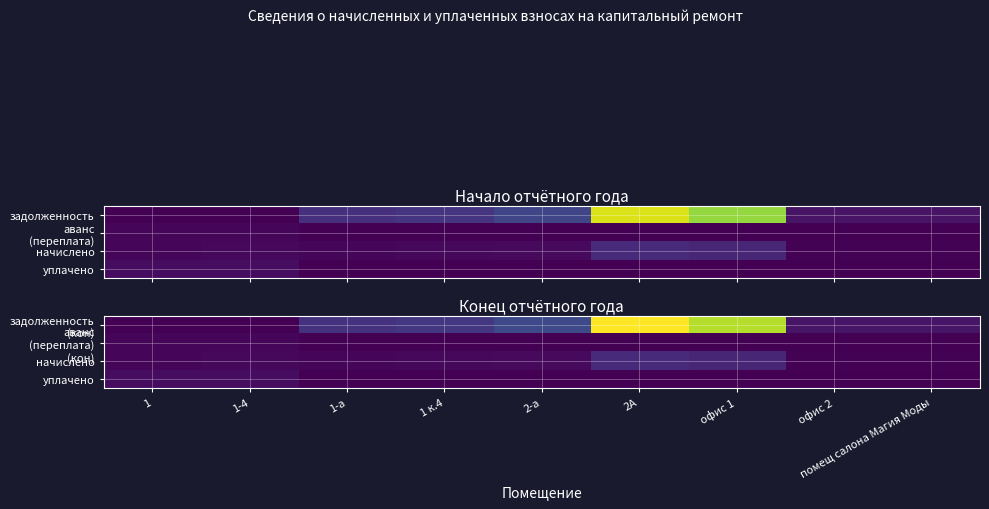

The начислено series shows 2051.1 at 1 к.4. True or false?

True